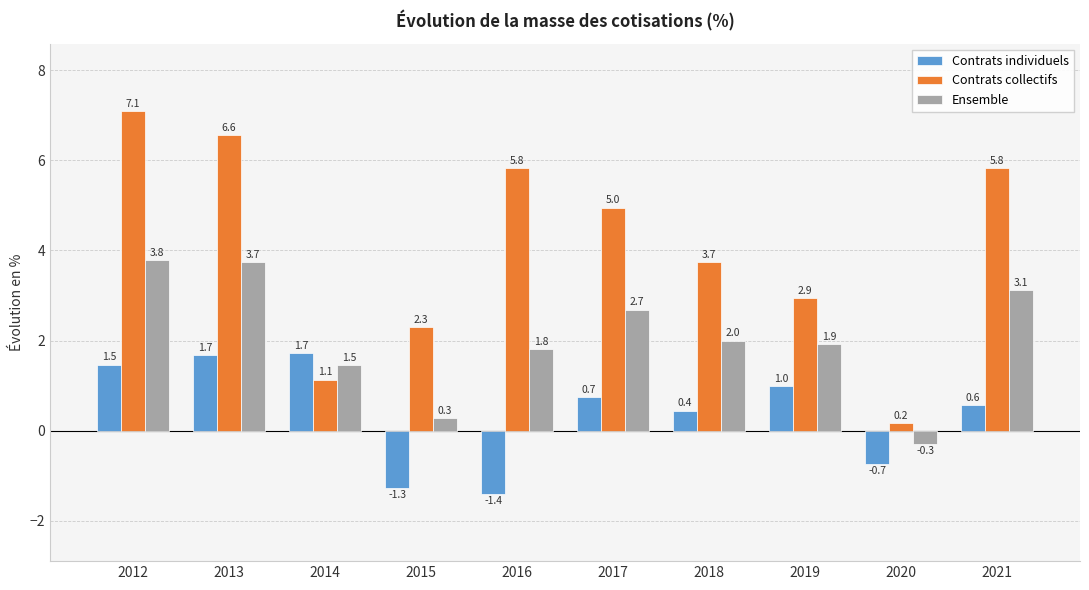

Which series has the largest total across all categories?

Contrats collectifs